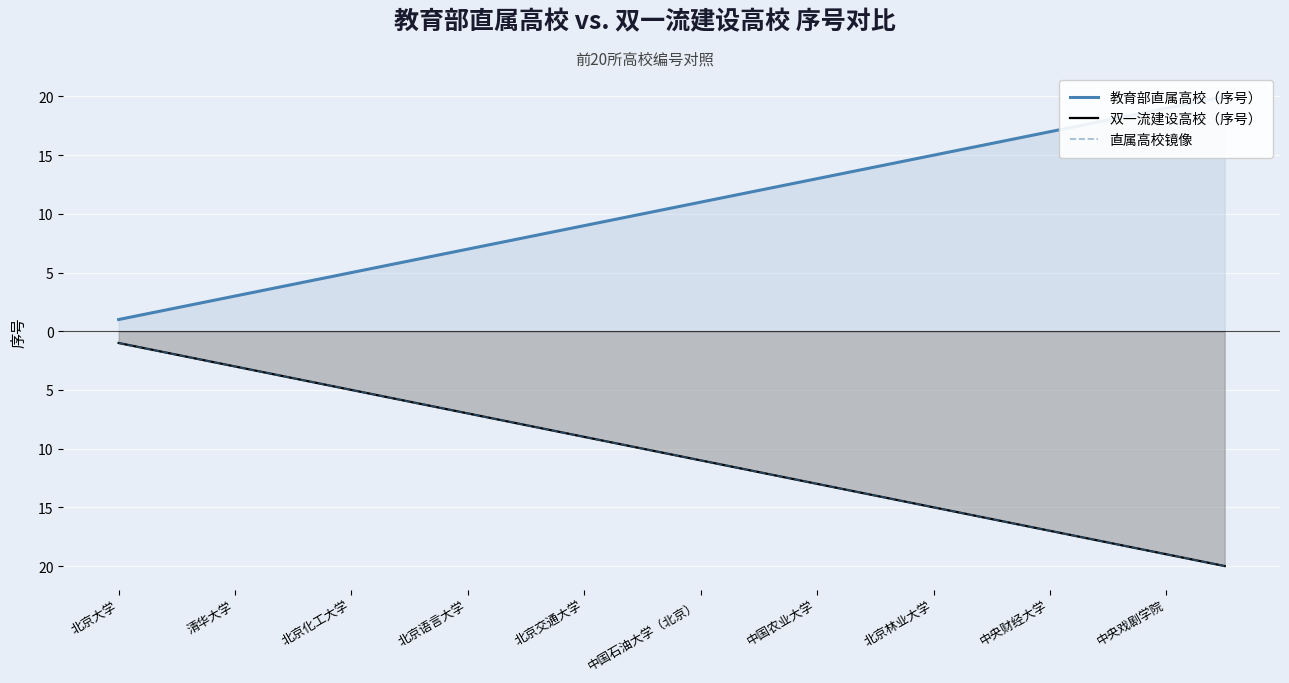

True or false: 双一流建设高校（序号） and 直属高校镜像 cross at least once.

False